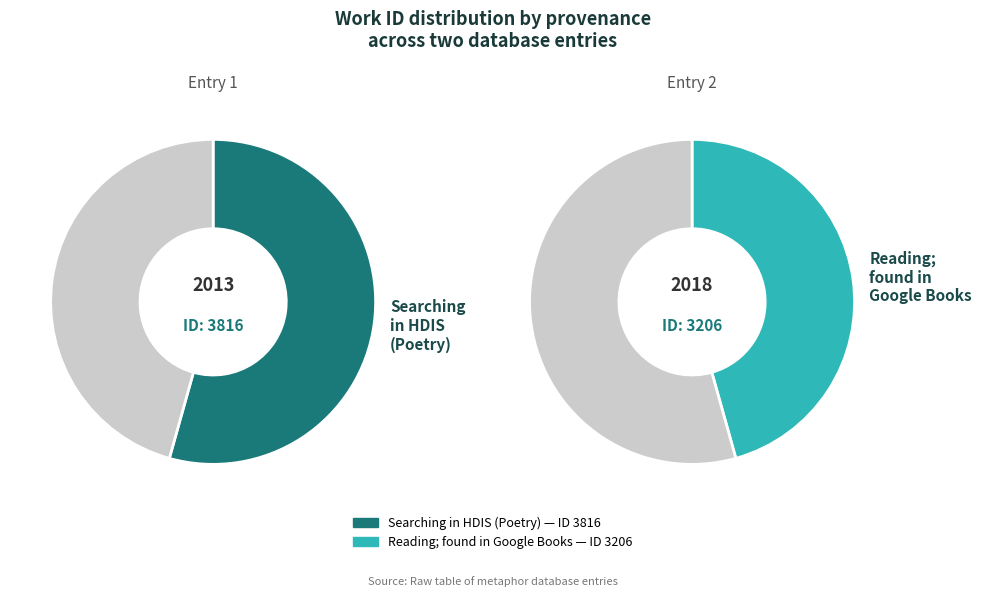

To the nearest percent, what is the combined percentage of Reading; found again in Google Books and Searching in HDIS (Poetry)?

100%